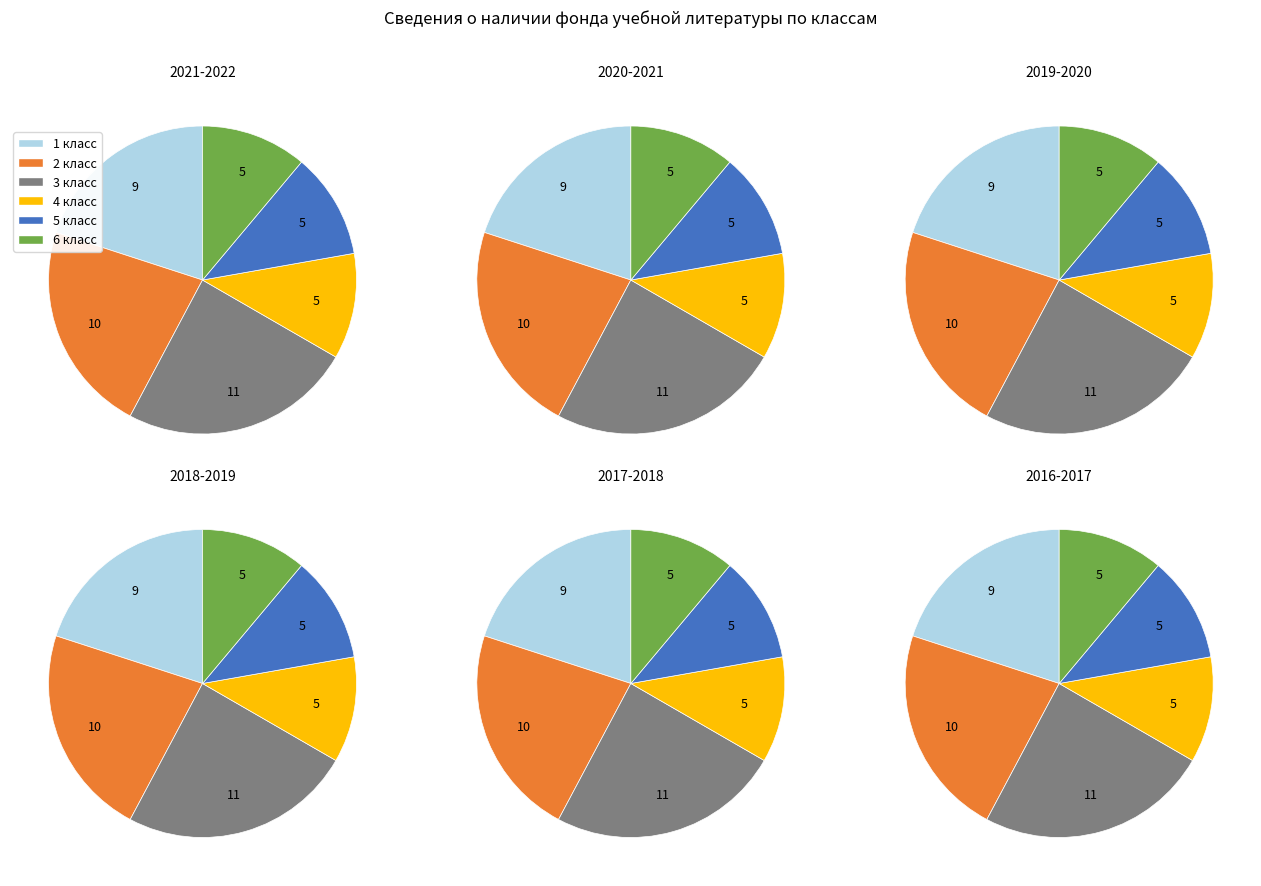

To the nearest percent, what percentage of the pie is 3 класс?

24%